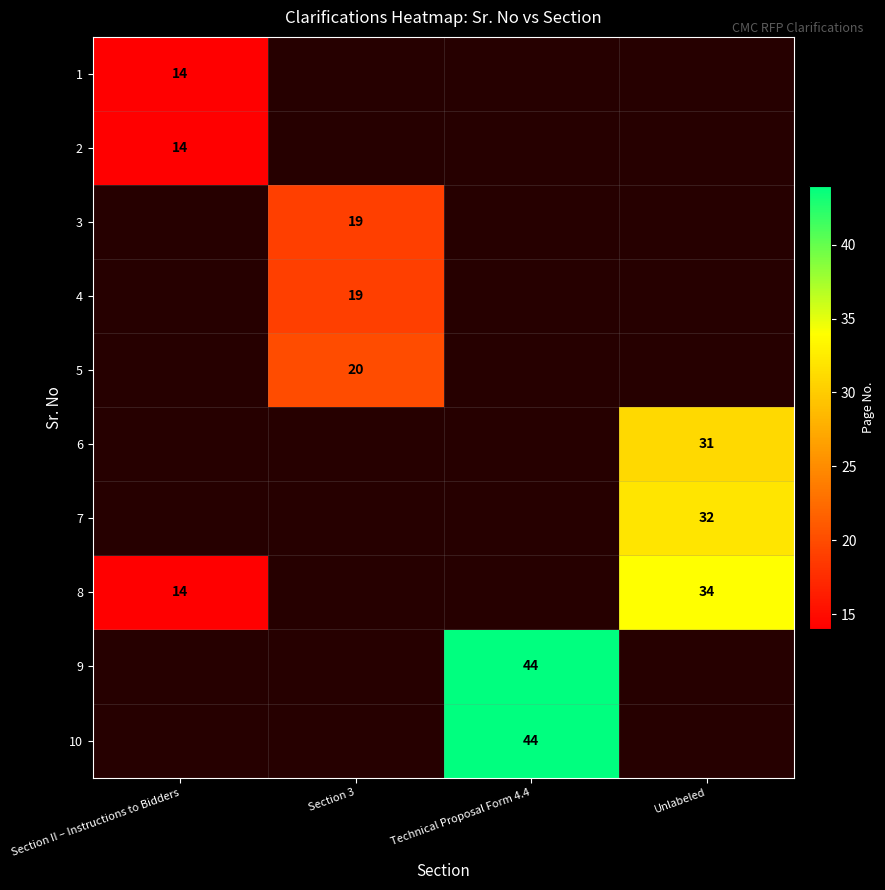

Is it true that 8 equals 34 at Unlabeled?

True